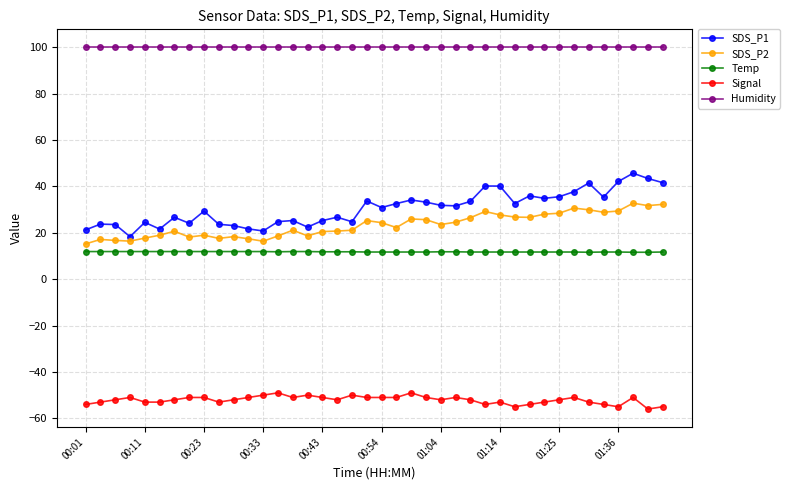

What is the minimum value for Humidity?

99.9